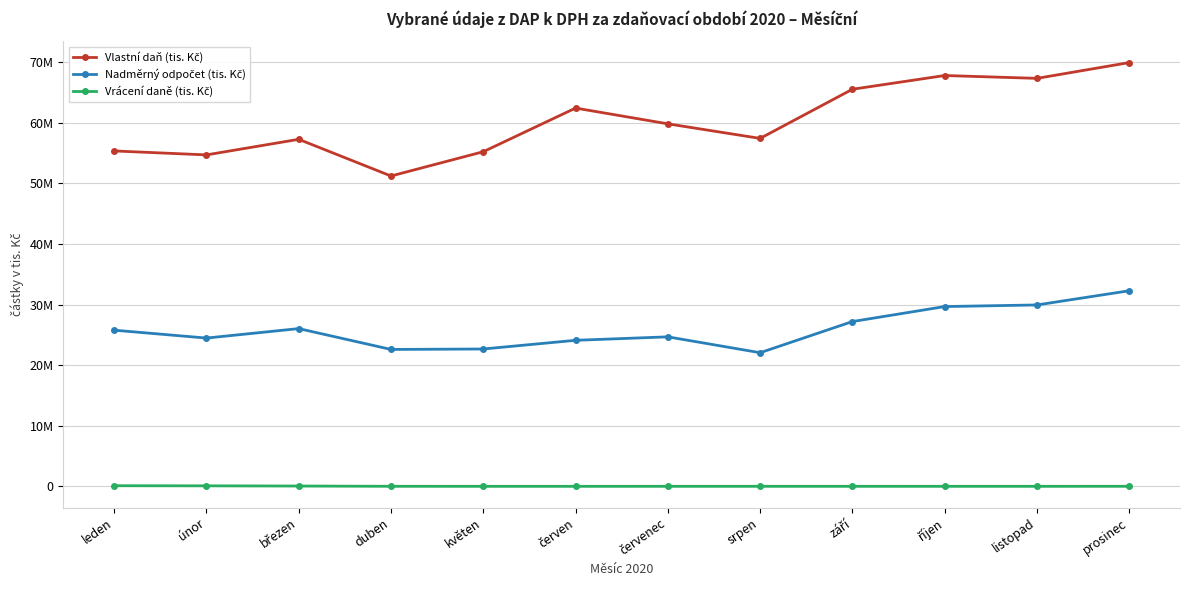

Rank the categories by Vlastní daň (tis. Kč) value from highest to lowest.

prosinec, říjen, listopad, září, červen, červenec, srpen, březen, leden, květen, únor, duben